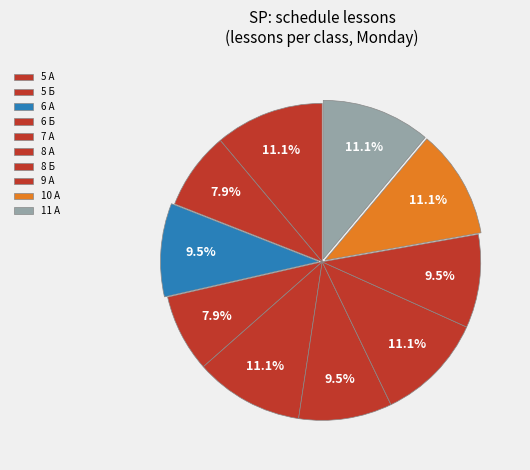

To the nearest percent, what is the difference between the largest and smallest slice percentages?

3%